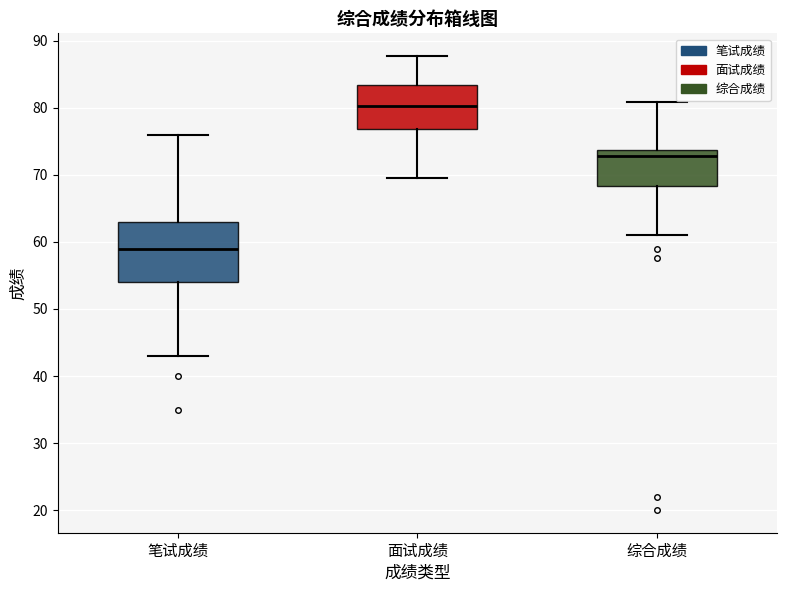

Where is the lower edge of the box for 面试成绩 on the y-axis? The values are not printed on the chart, so give them approximately, as read against the axis.

77